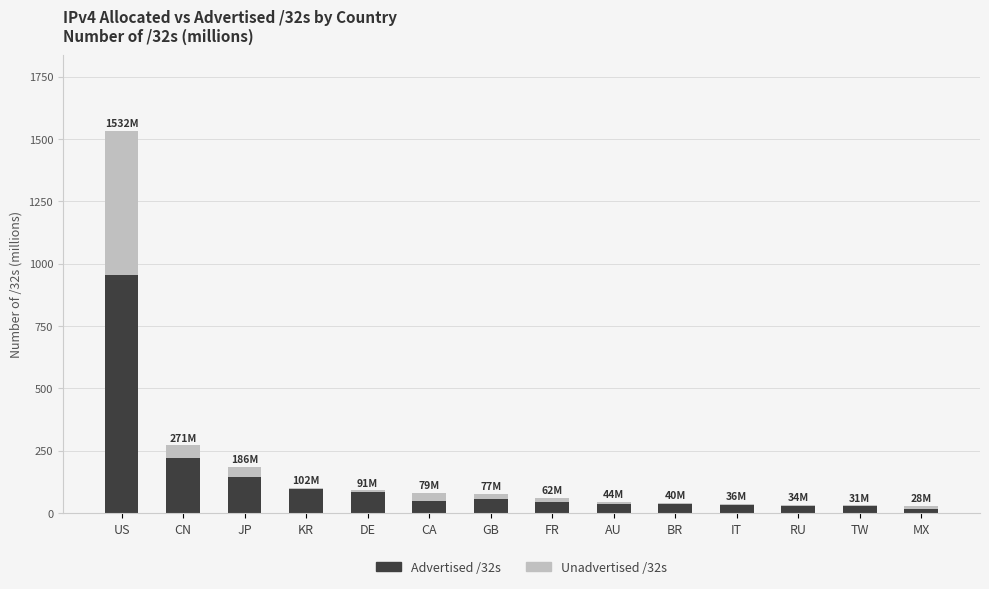

What are all the series names shown in the legend?

Advertised /32s, Unadvertised /32s